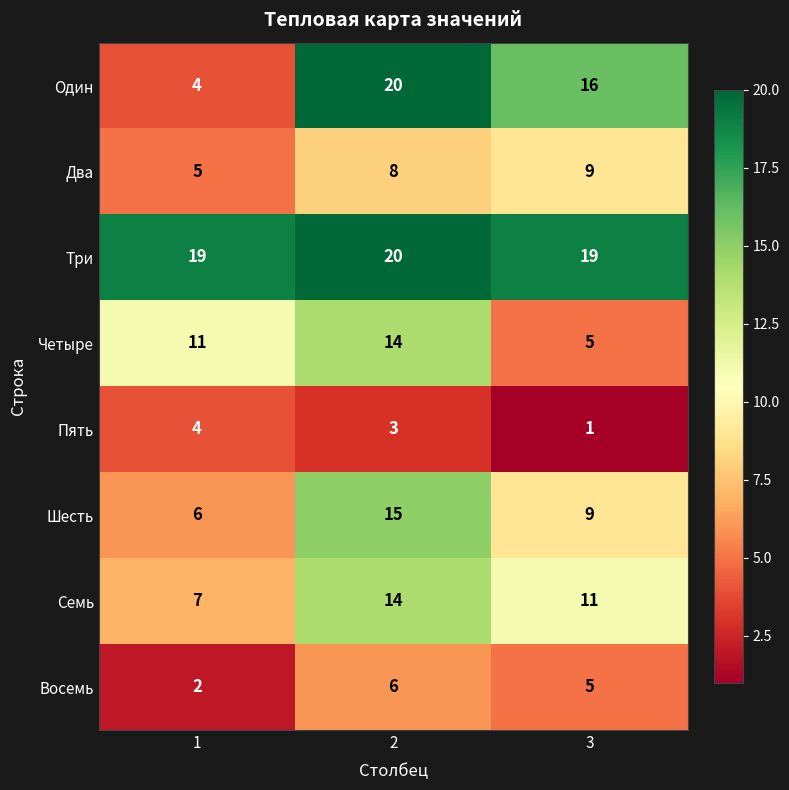

What is the total value across all series at 2?

100